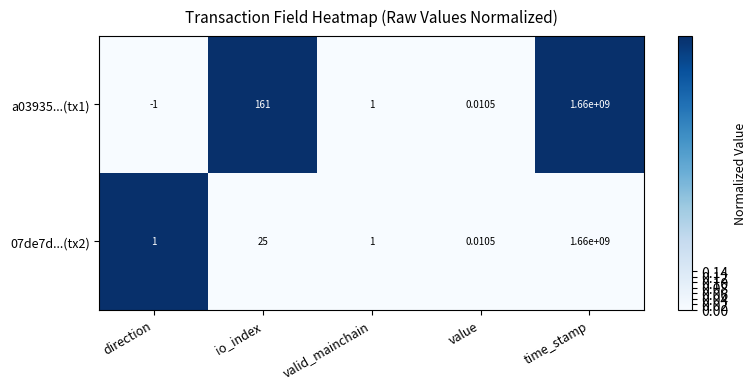

Which category has the lowest value in the a03935...(tx1) series?

direction